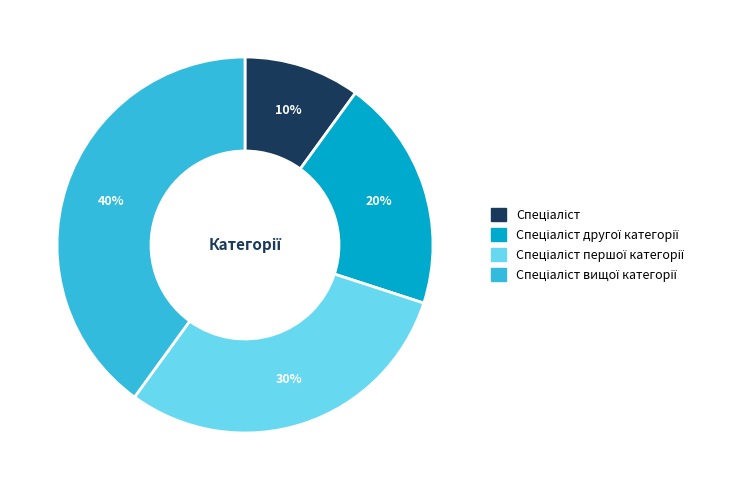

To the nearest percent, what is the average slice percentage?

25%